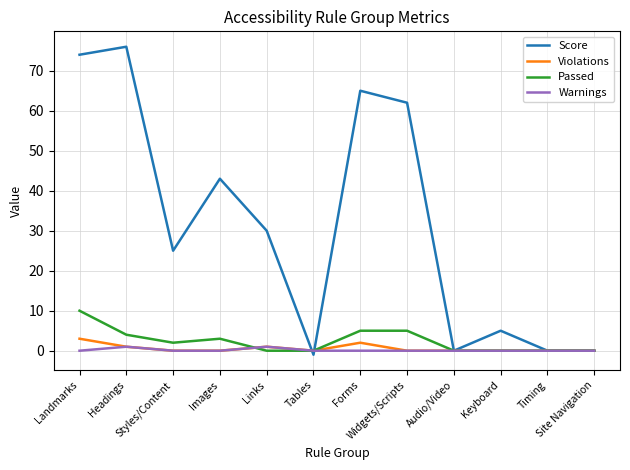

What is the maximum value for Passed?

10